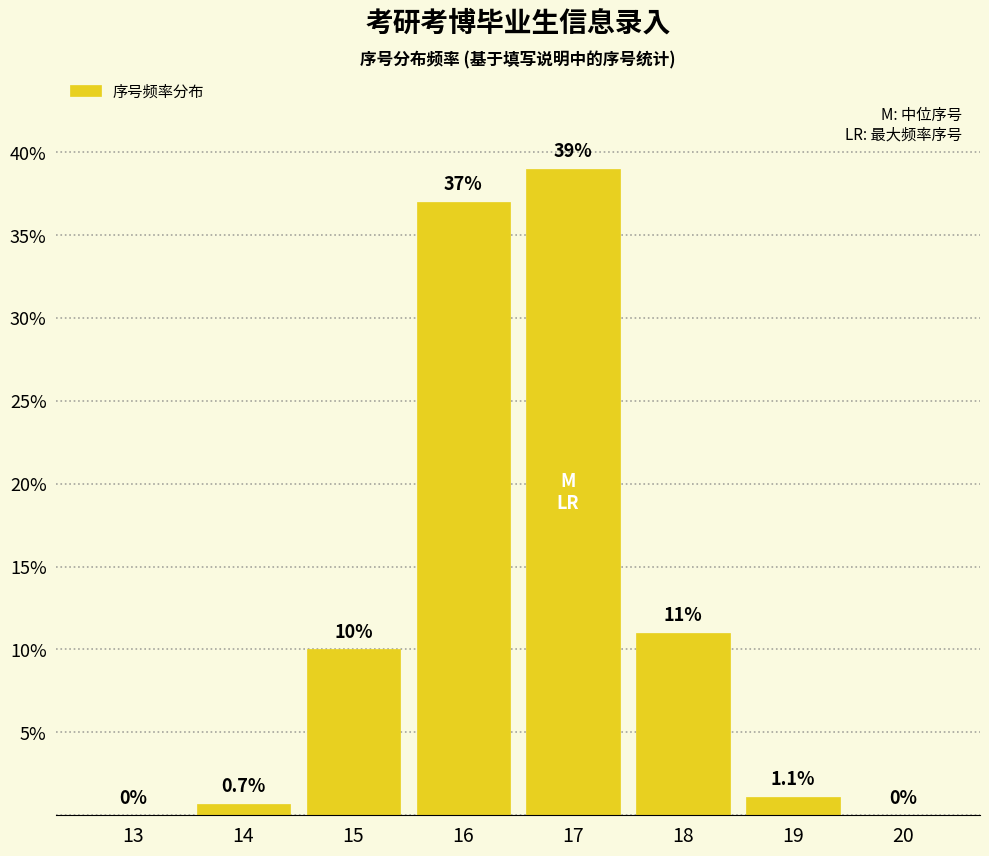

Reading left to right, transcribe all the data shown in this chart.

13=0.0	14=0.7	15=10.0	16=37.0	17=39.0	18=11.0	19=1.1	20=0.0